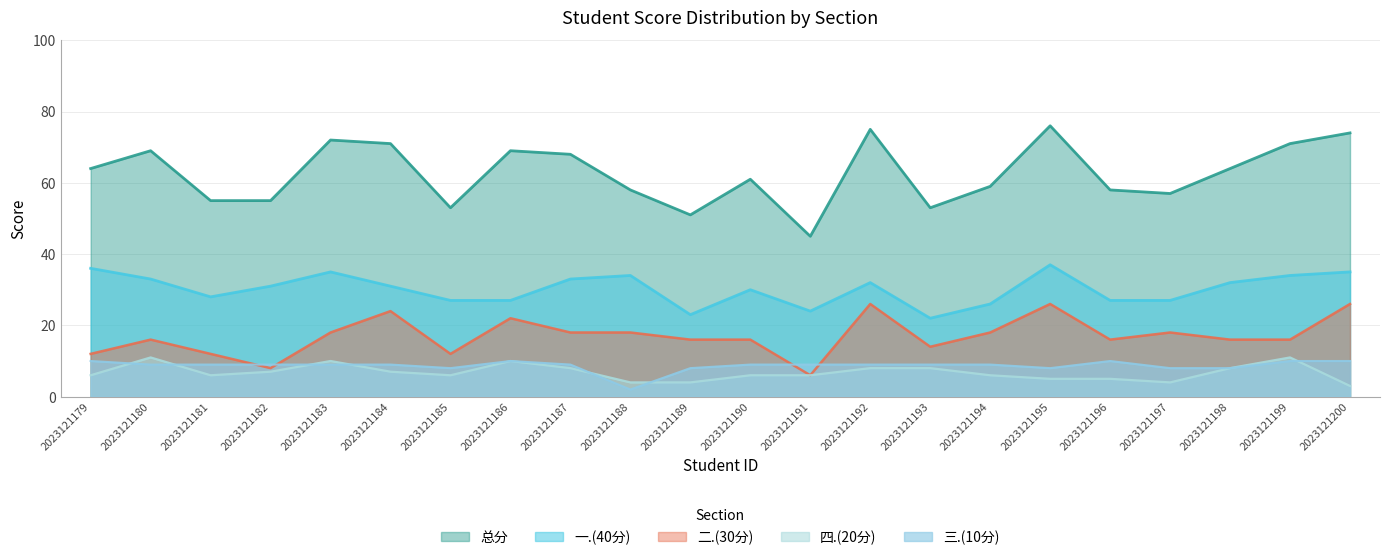

What is the average value of the 三.(10分) series?

9